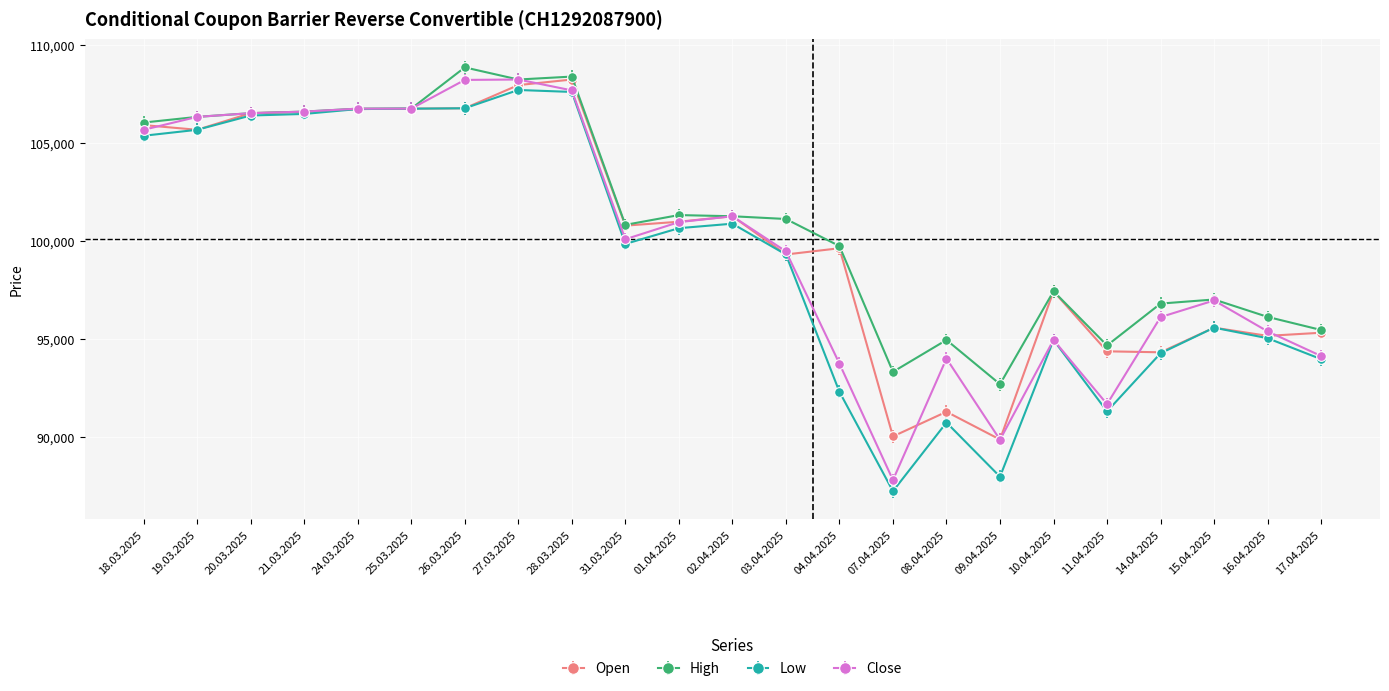

What is the minimum value for Low?

87210